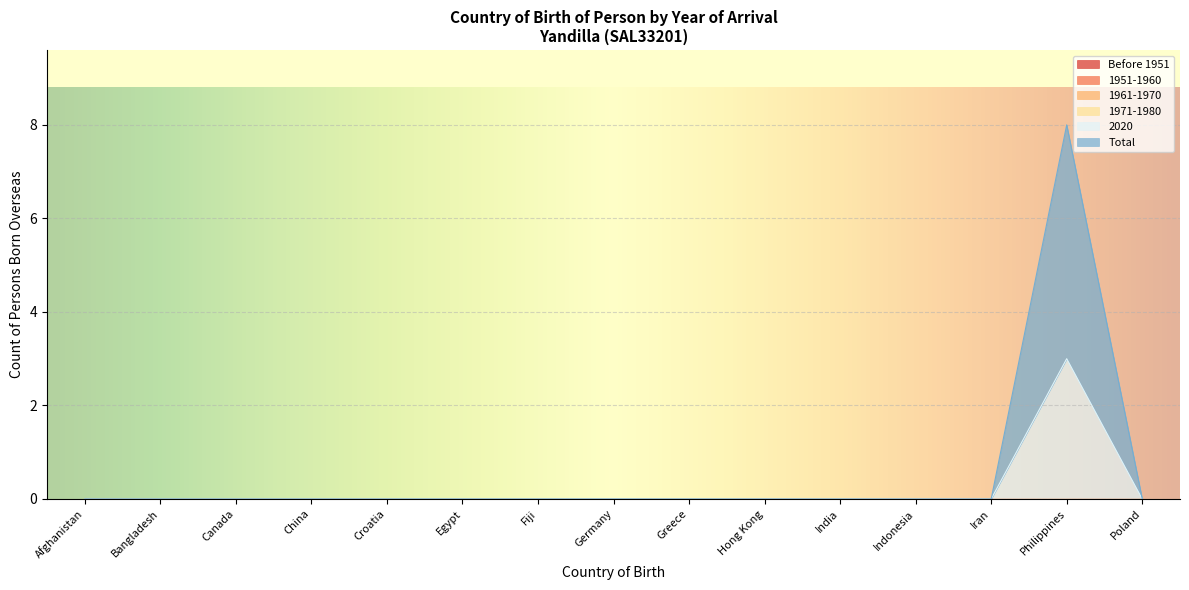

What is the label of the 4th point from the right?

Indonesia